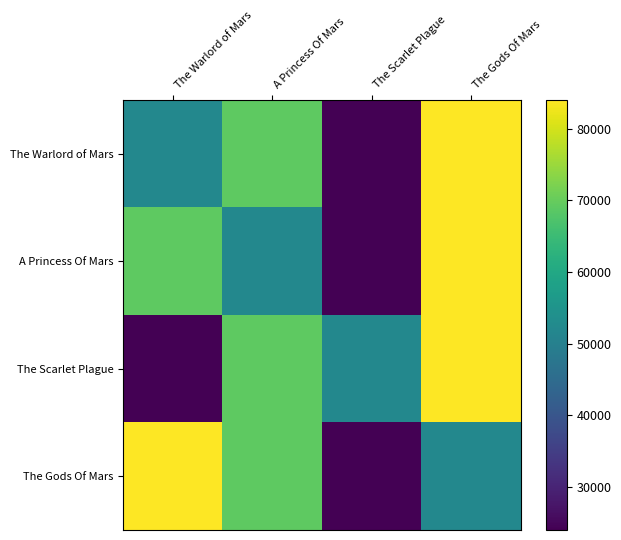

Which series changed the most between A Princess Of Mars and The Gods Of Mars?

A Princess Of Mars